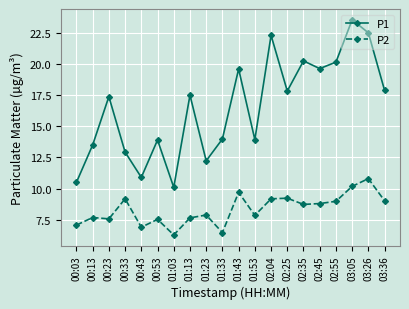

True or false: P2 and P1 intersect in this chart.

False